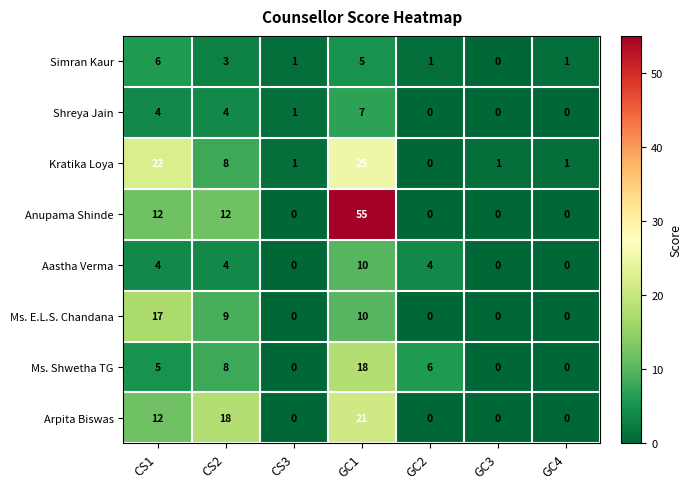

The Ms. Shwetha TG series shows 3 at GC2. True or false?

False